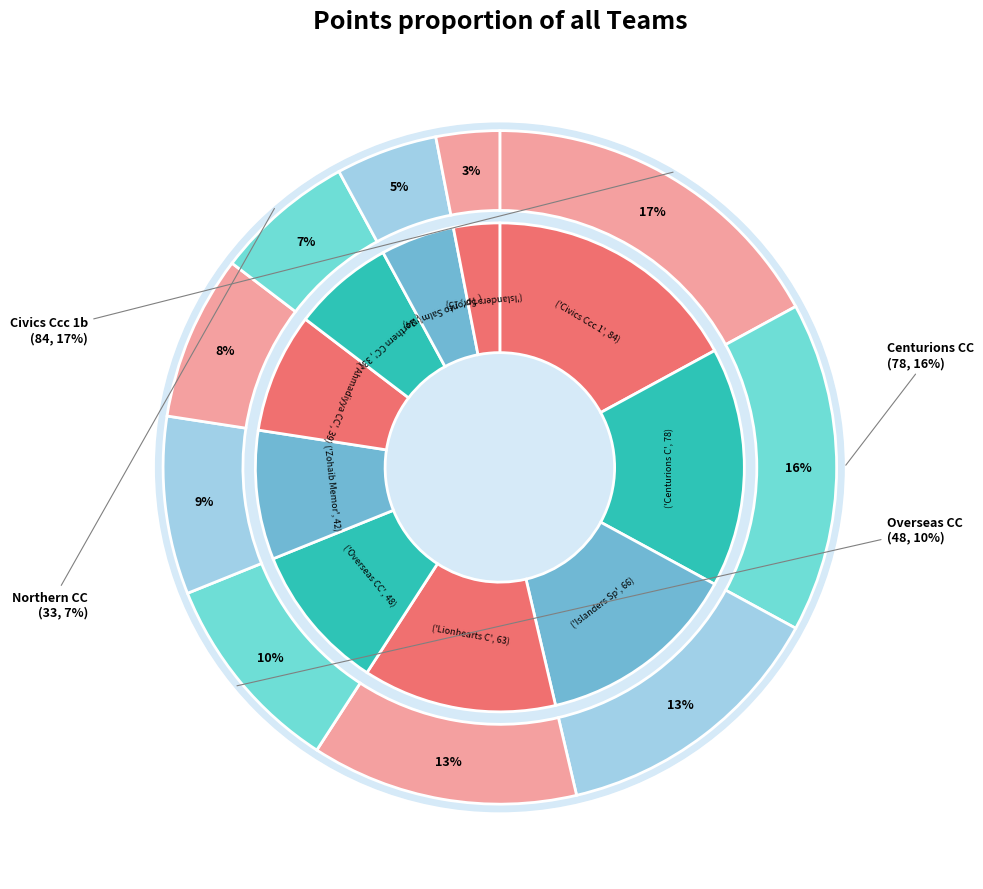

To the nearest percent, what is the combined percentage of Islanders Spartan CC and Civics Ccc 1b?

30%